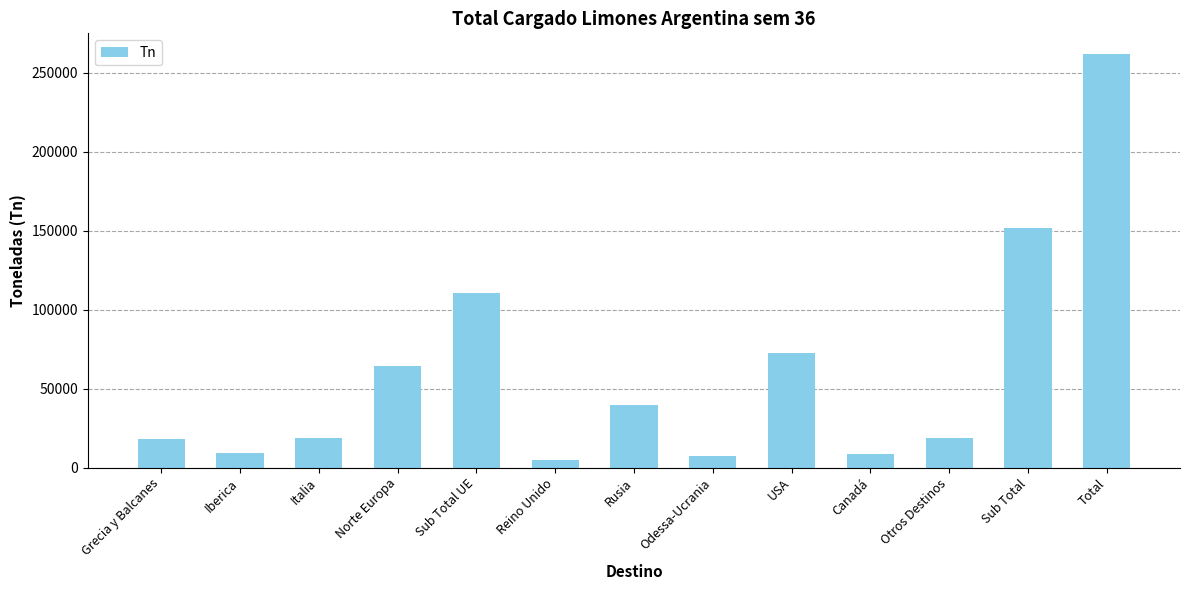

How many series are shown in this chart?

1